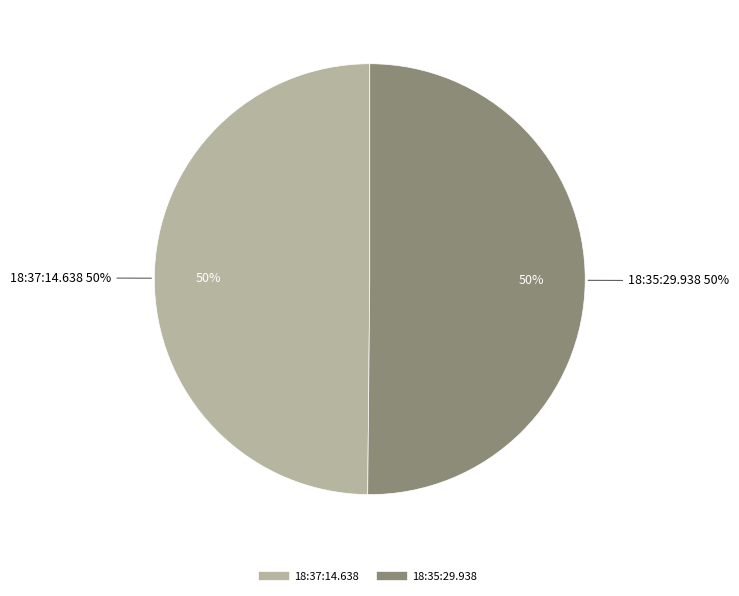

To the nearest percent, what is the combined percentage of 18:37:14.638 and 18:35:29.938?

100%